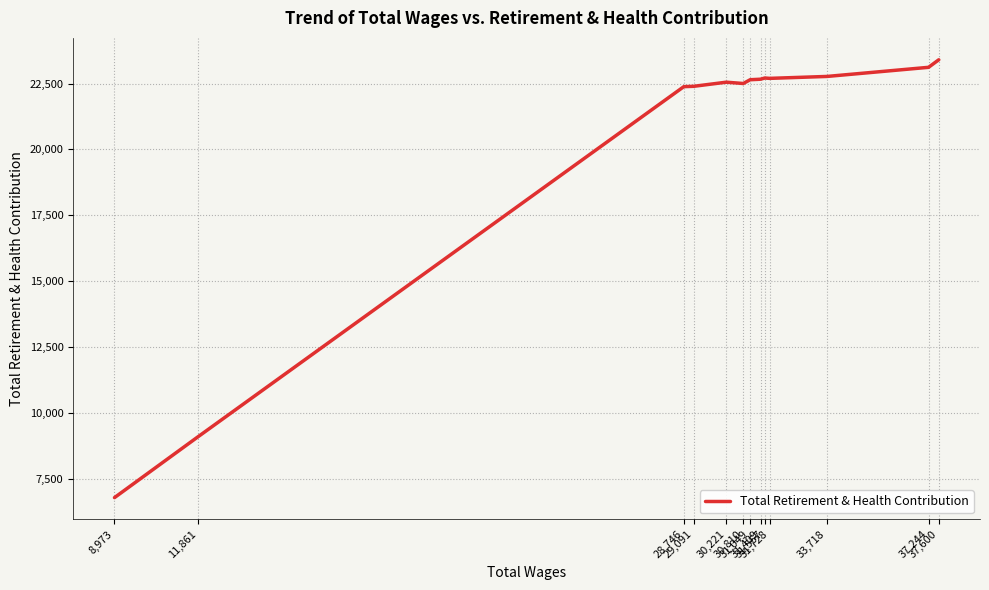

Reading left to right, list all the values displayed in this chart.

37,600=23402	37,244=23116	33,718=22770	31,728=22697	31,557=22710	31,409=22665	31,049=22645	30,810=22502	30,221=22552	29,091=22396	28,746=22383	11,861=9091	8,973=6793